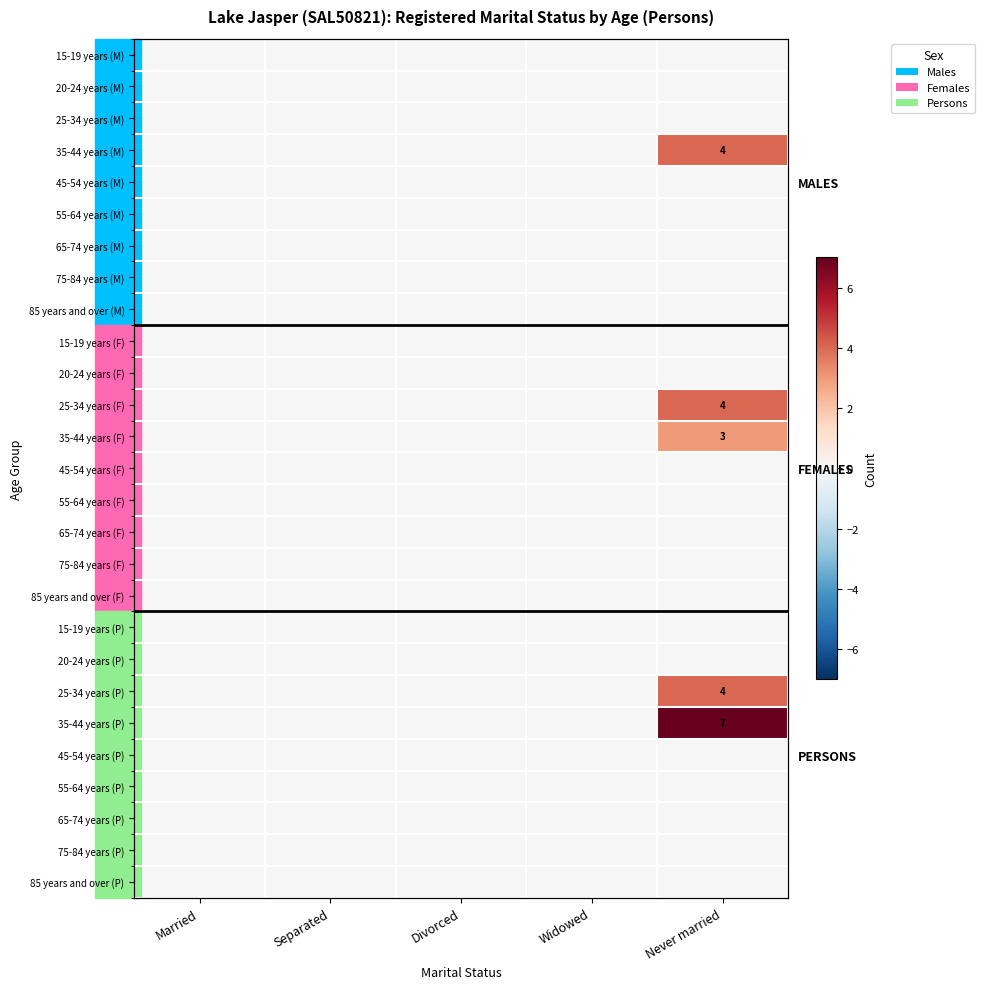

Which series has the largest total across all categories?

35-44 years (P)